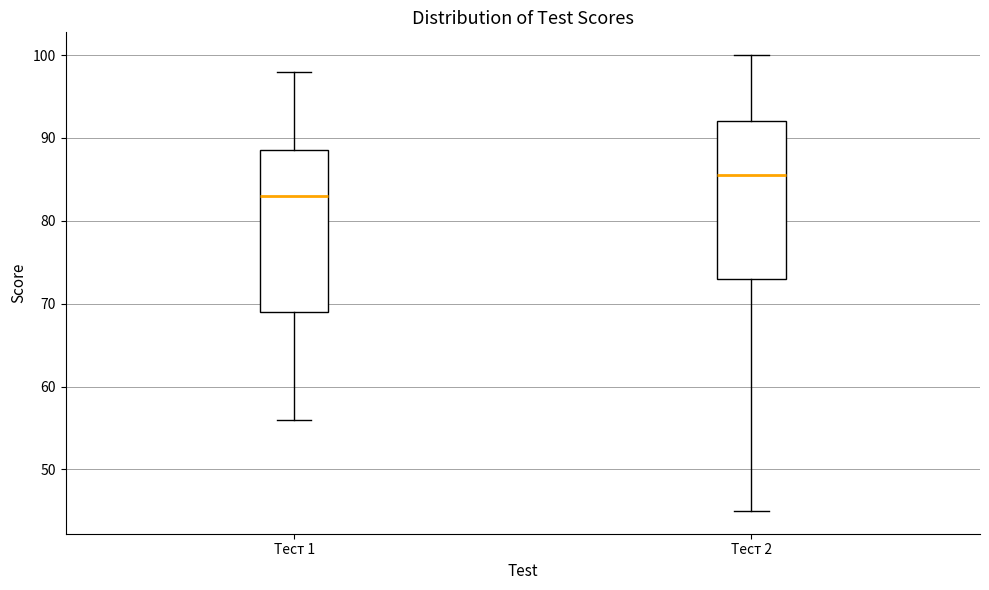

Where is the lower edge of the box for Тест 2 on the y-axis? The values are not printed on the chart, so give them approximately, as read against the axis.

73